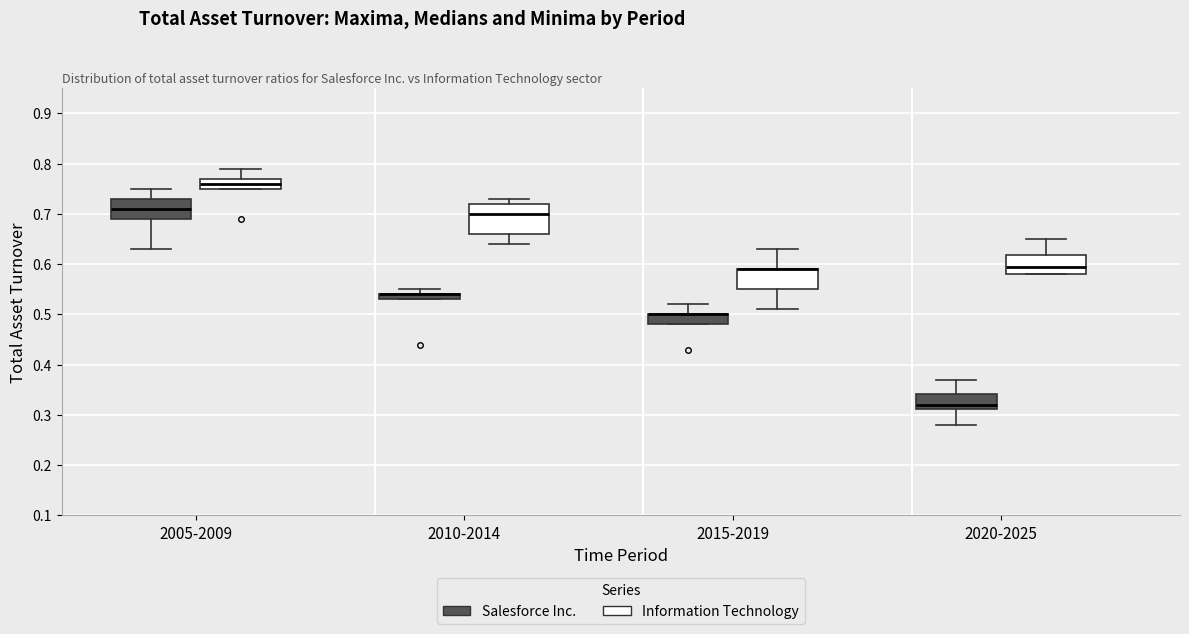

Where is the lower edge of the box for 2010-2014 (Salesforce Inc.) on the y-axis? The values are not printed on the chart, so give them approximately, as read against the axis.

0.53